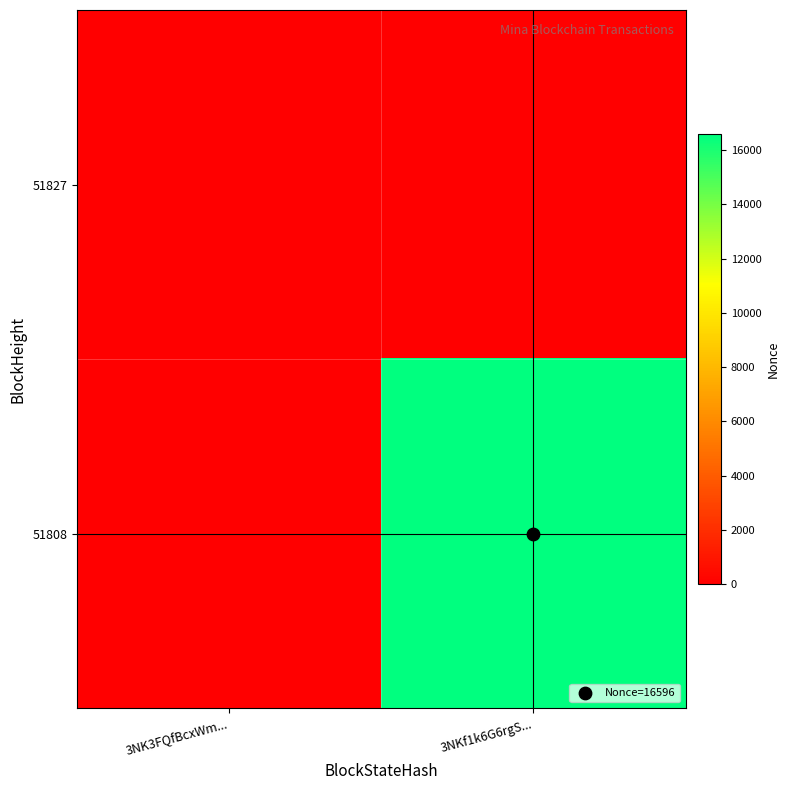

Rank the series by their average value, from lowest to highest.

51827, 51808